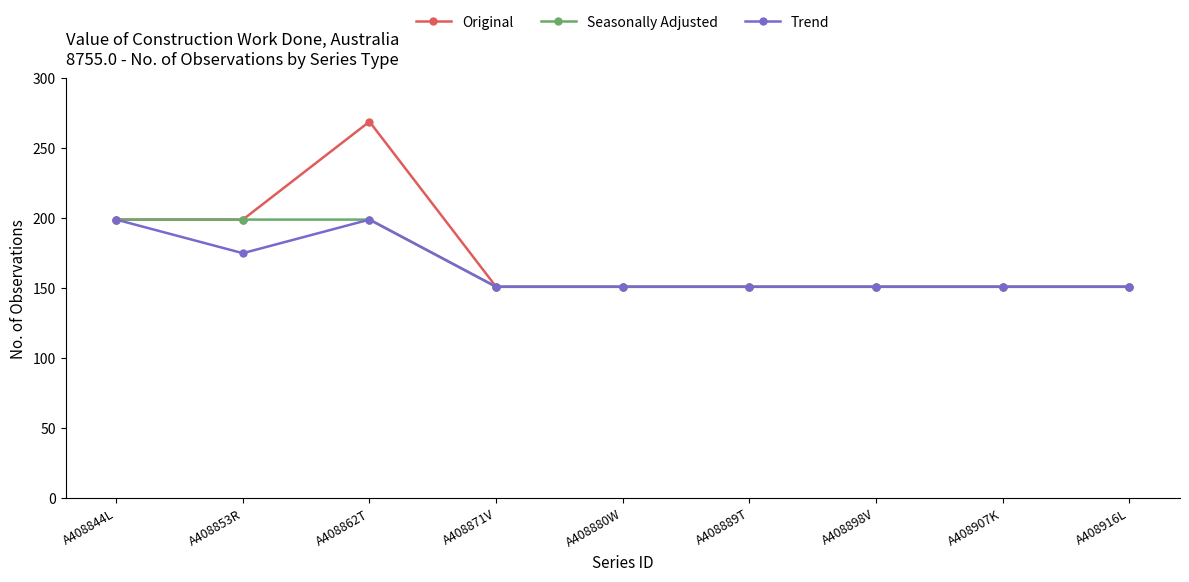

List the series in order of their overall mean, highest first.

Original, Seasonally Adjusted, Trend